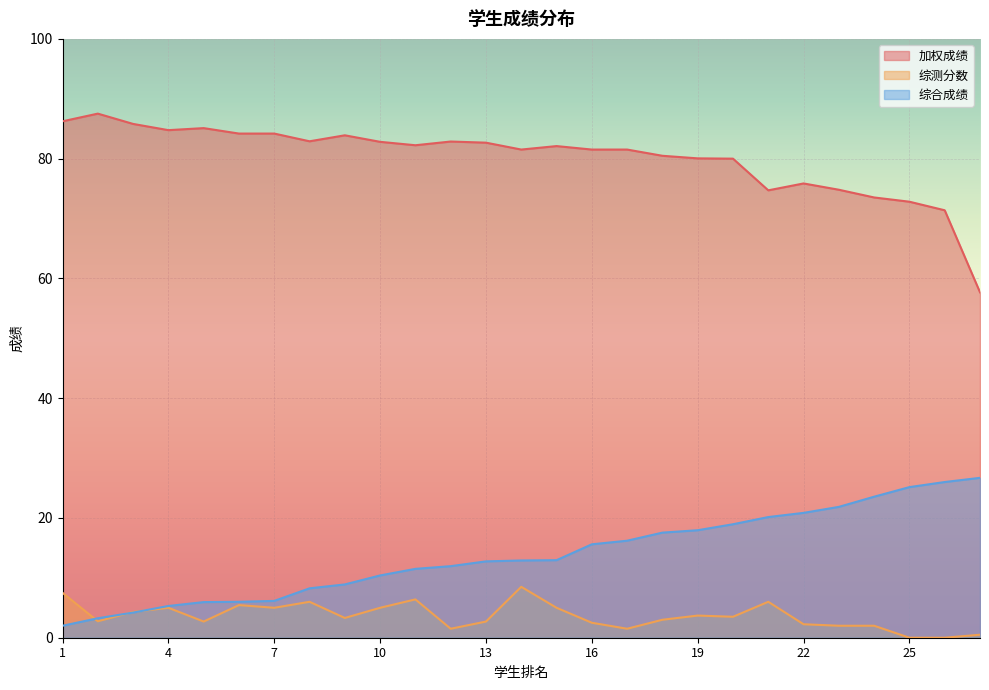

True or false: 加权成绩 has a value of 81.5 at 16.

True